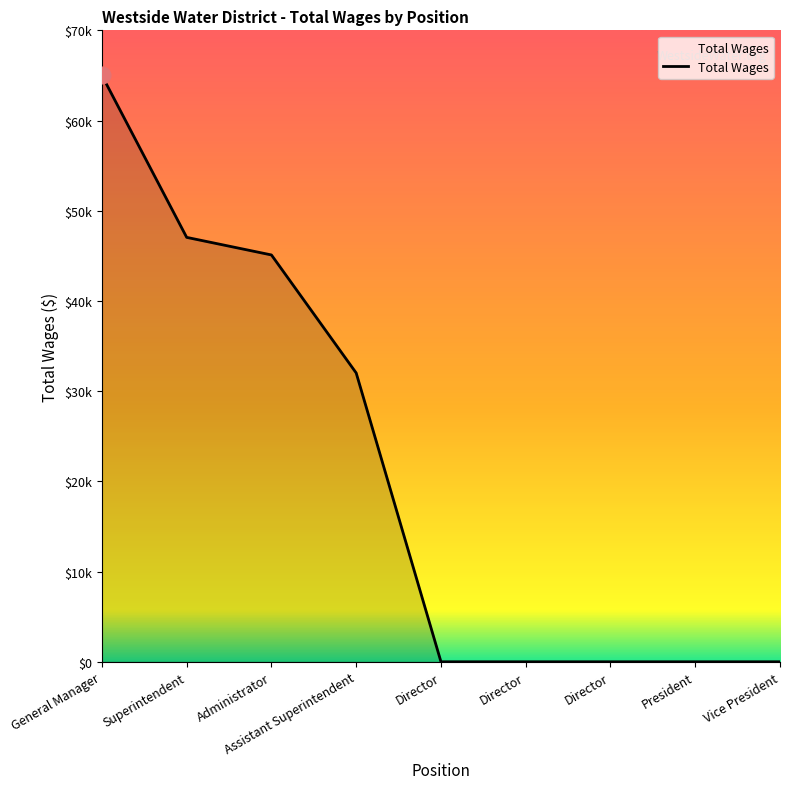

What is the ratio of the value at Administrator to the value at Superintendent?

1.0